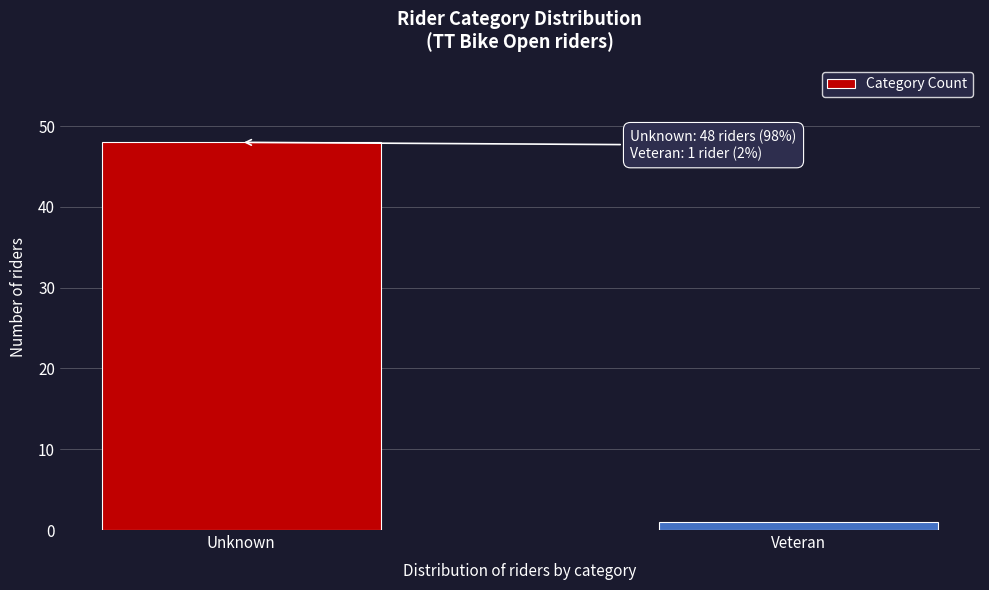

Reading right to left, what are all the values shown in this chart?

Veteran=1	Unknown=48